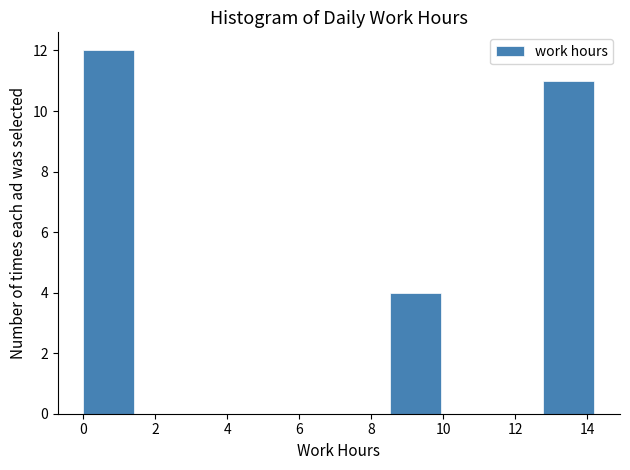

How tall is the bar that spans 0.00 to 1.42 on the x-axis? Neither the bar edges nor the heights are printed on the chart, so give them approximately, as read against the axes.

12